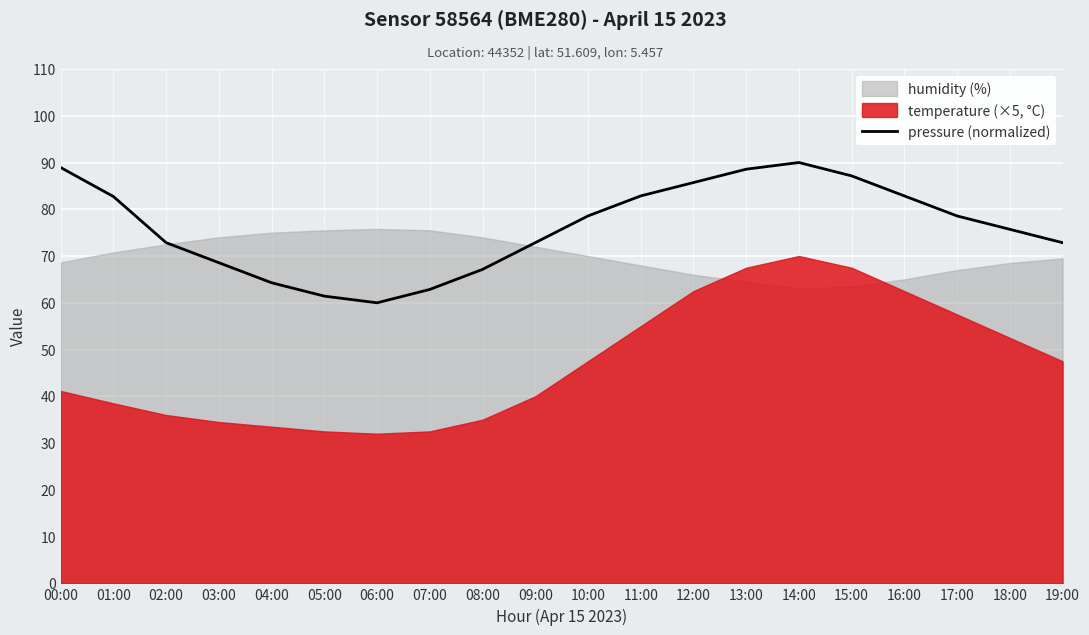

The chart shows a value of 17.7 at 05:00. True or false?

False